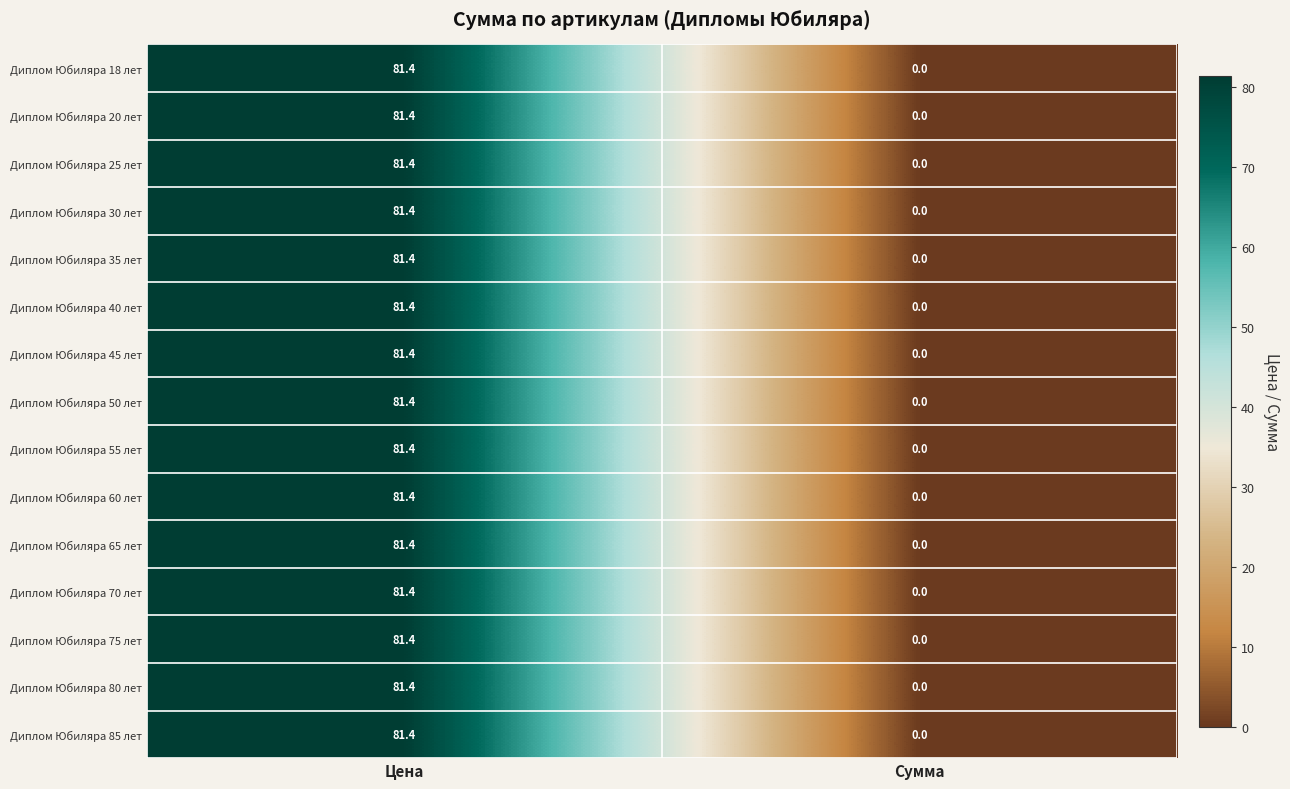

At which category is the sum across all series the highest?

Цена